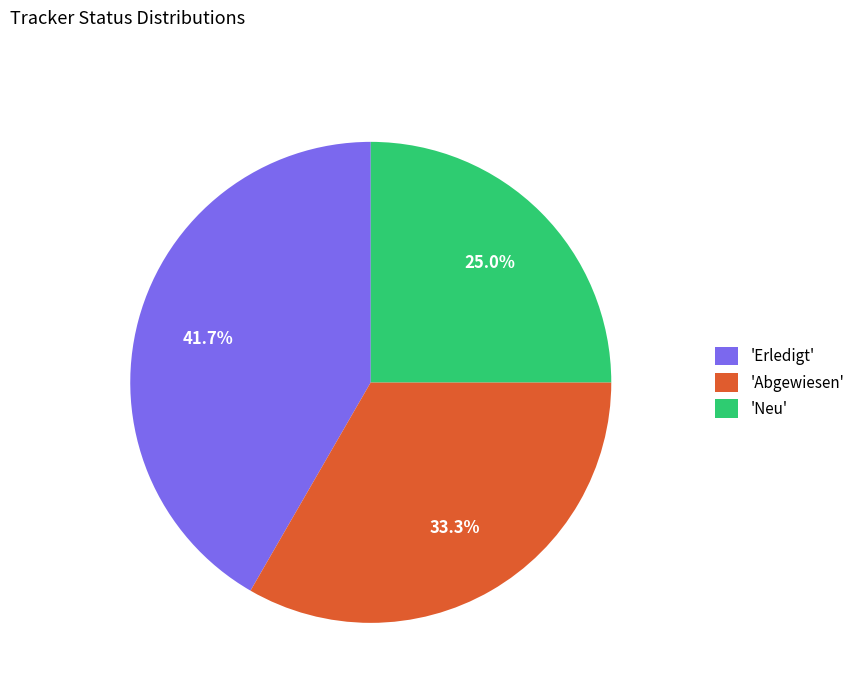

What is the ratio of the value at 'Abgewiesen' to the value at 'Neu'?

1.3